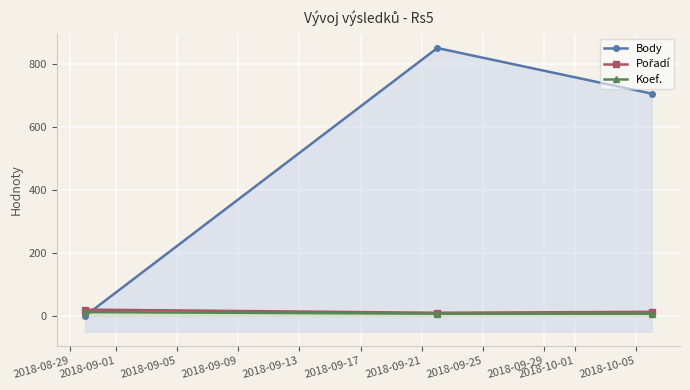

Reading left to right, what are all the values shown in this chart?

Body: 0	852	707
Pořadí: 20	10	13
Koef.: 12	7	7